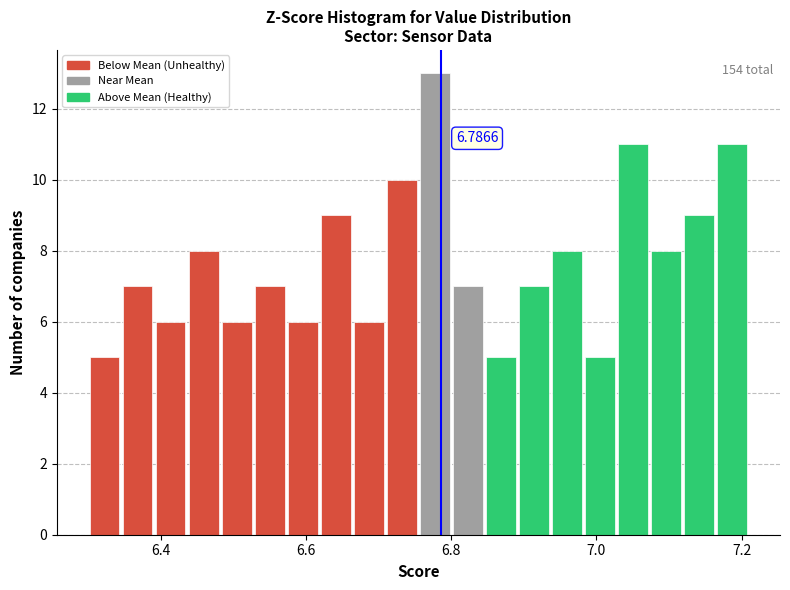

Around what value on the x-axis is the tallest bar? Give the approximate position of its centre, as read against the axis.

6.78